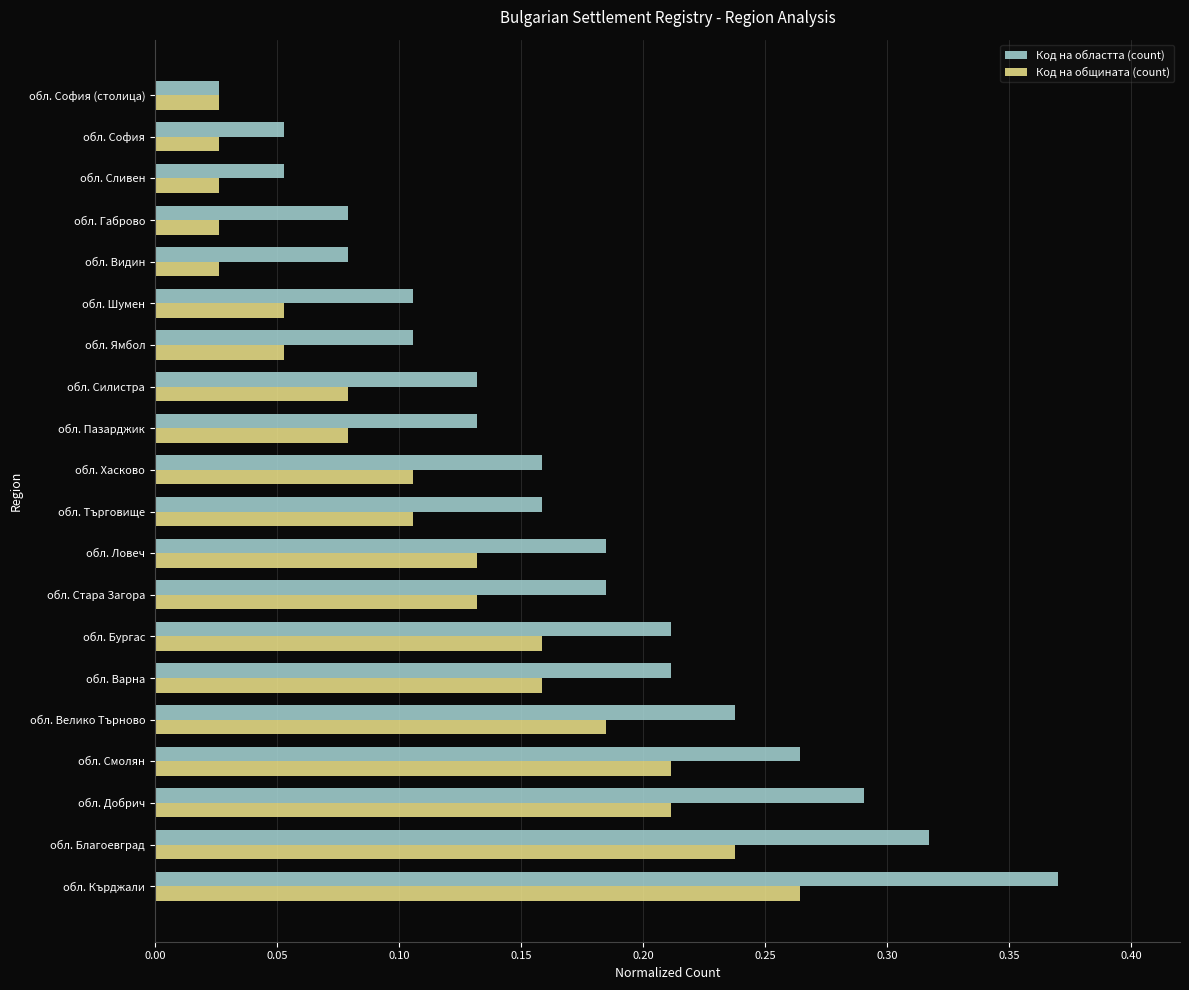

Count the Код на общината (count) values in the range 0 to 1.

20